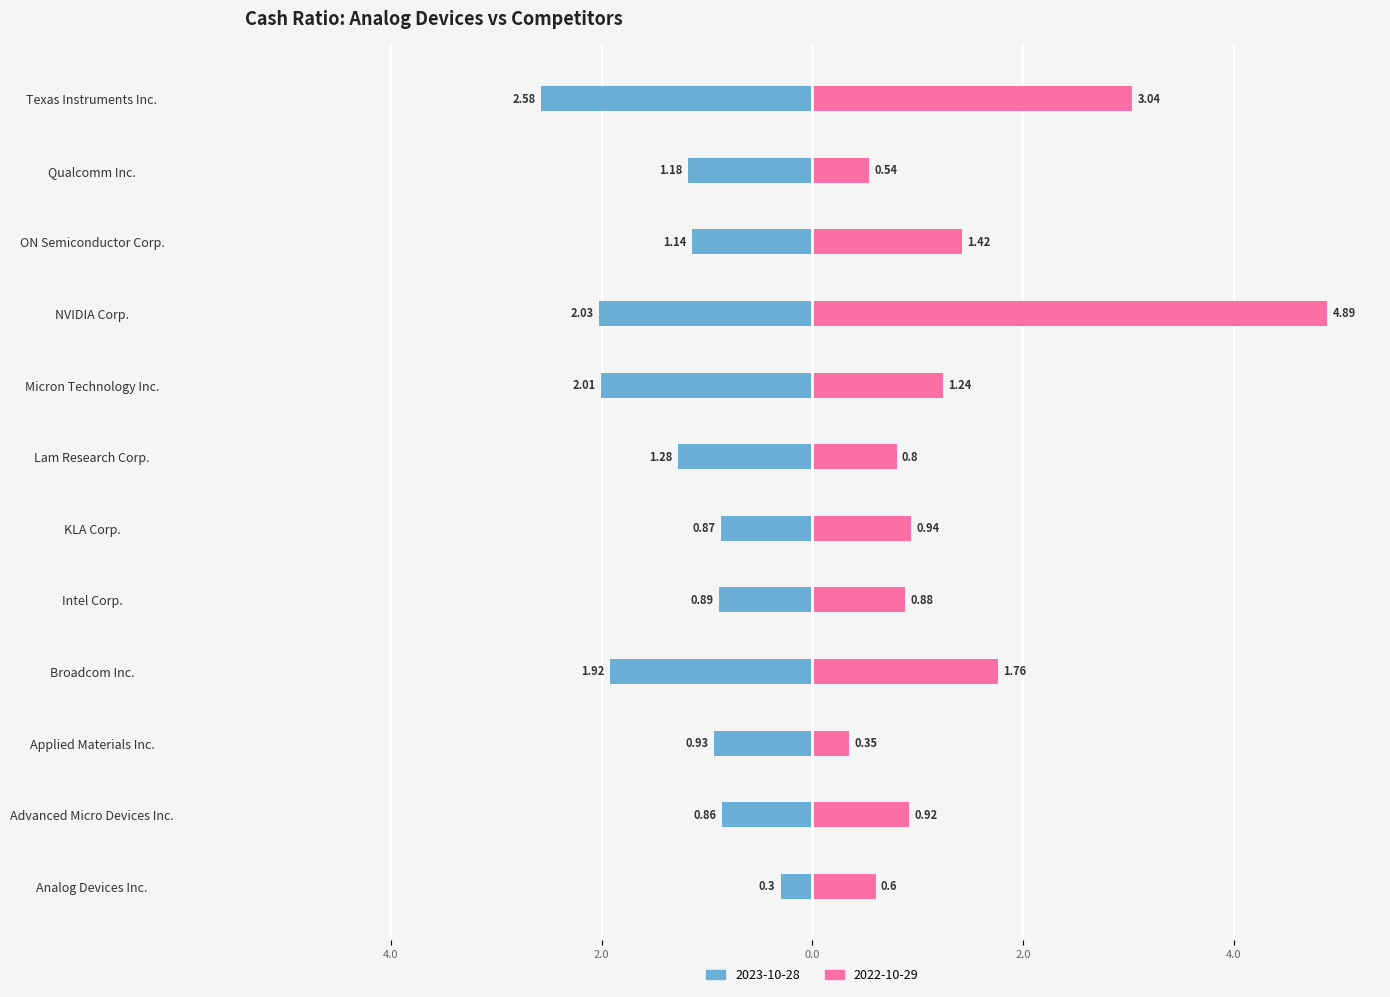

What is the value of the 2022-10-29 bar at the 10th from the left?

1.4